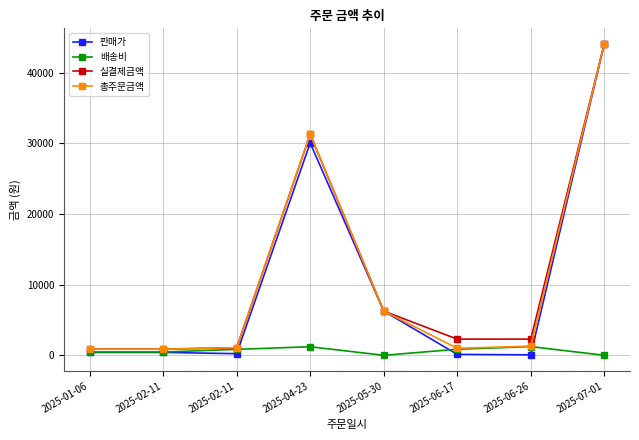

At which label does 총주문금액 first exceed 1298?

2025-04-23